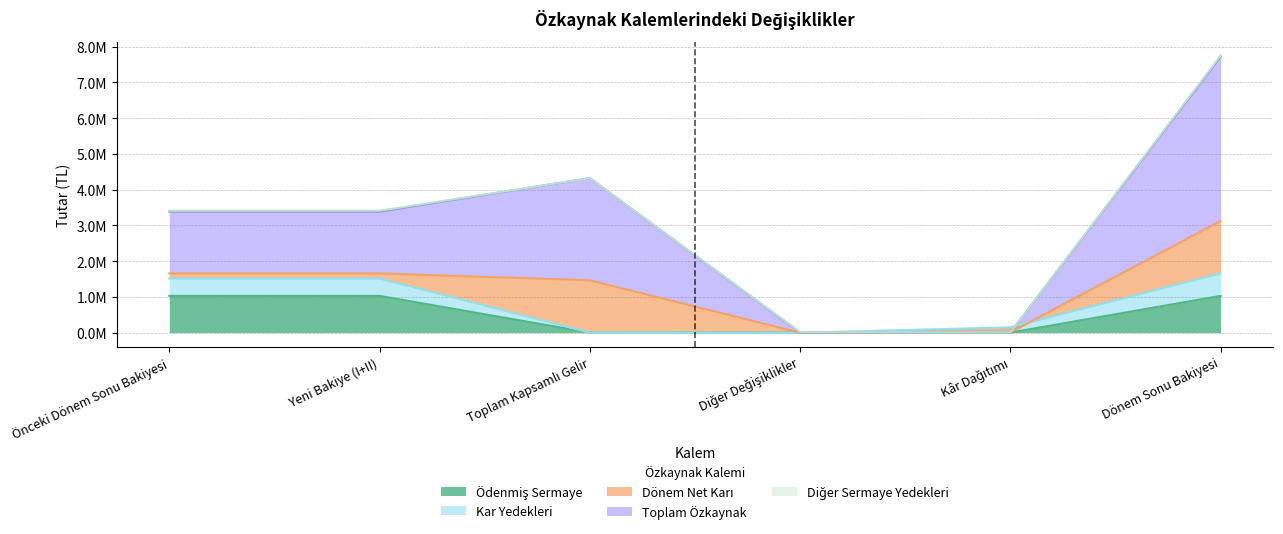

Which series has the largest range (max minus min)?

Toplam Özkaynak